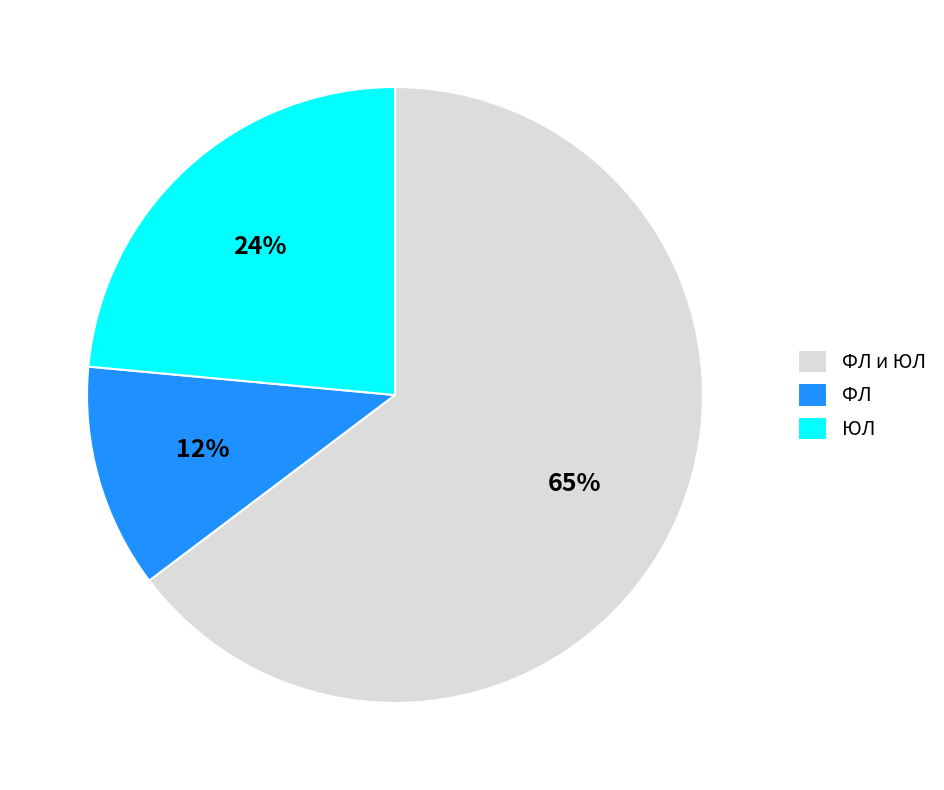

How many segments does this pie chart have?

3